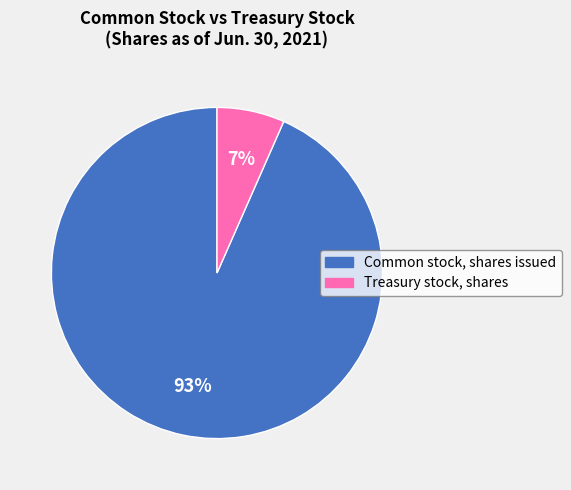

Rank the categories by value from highest to lowest.

Common stock, shares issued, Treasury stock, shares